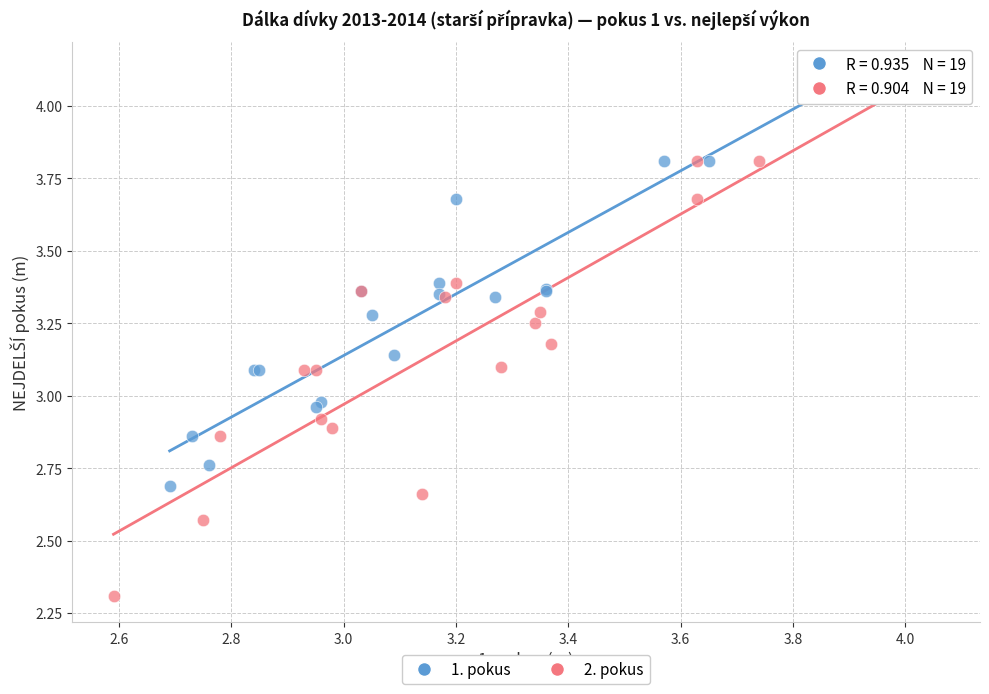

Which series contains the lowest Y value?

2. pokus